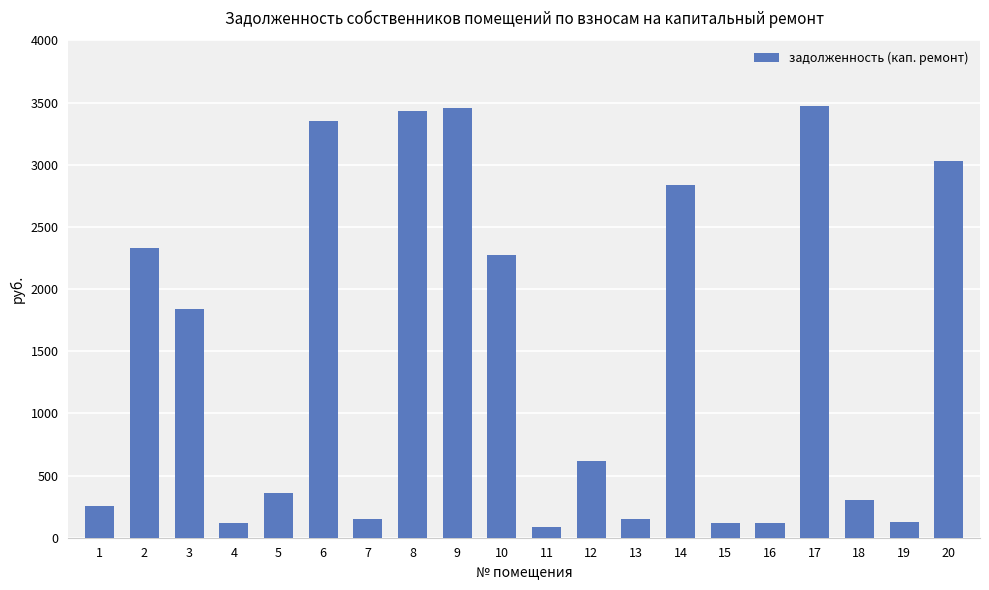

Is it true that the value at 13 is 149.7?

True